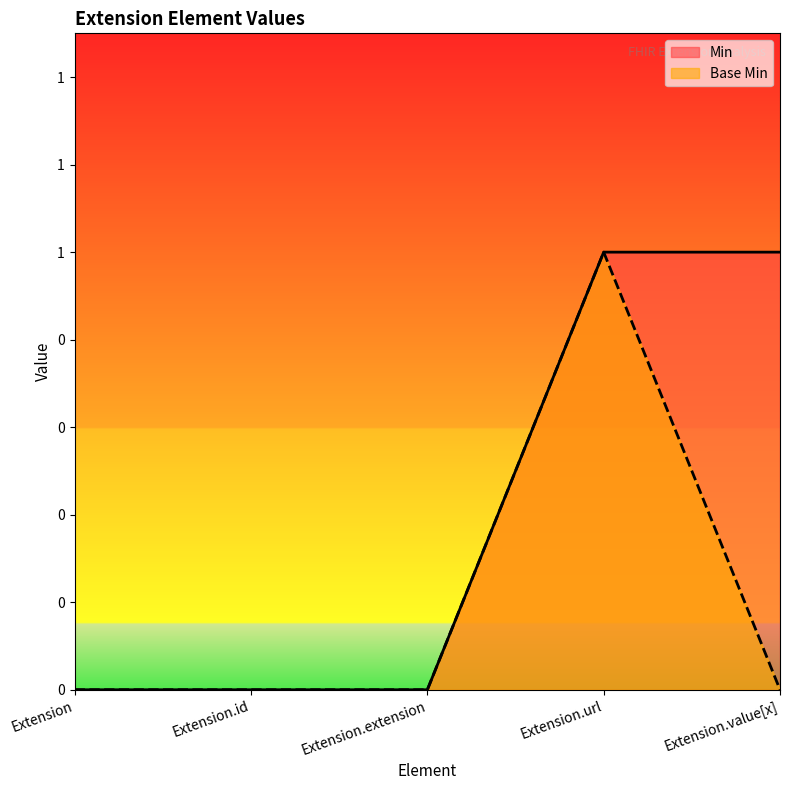

At which category is the sum across all series the highest?

Extension.url